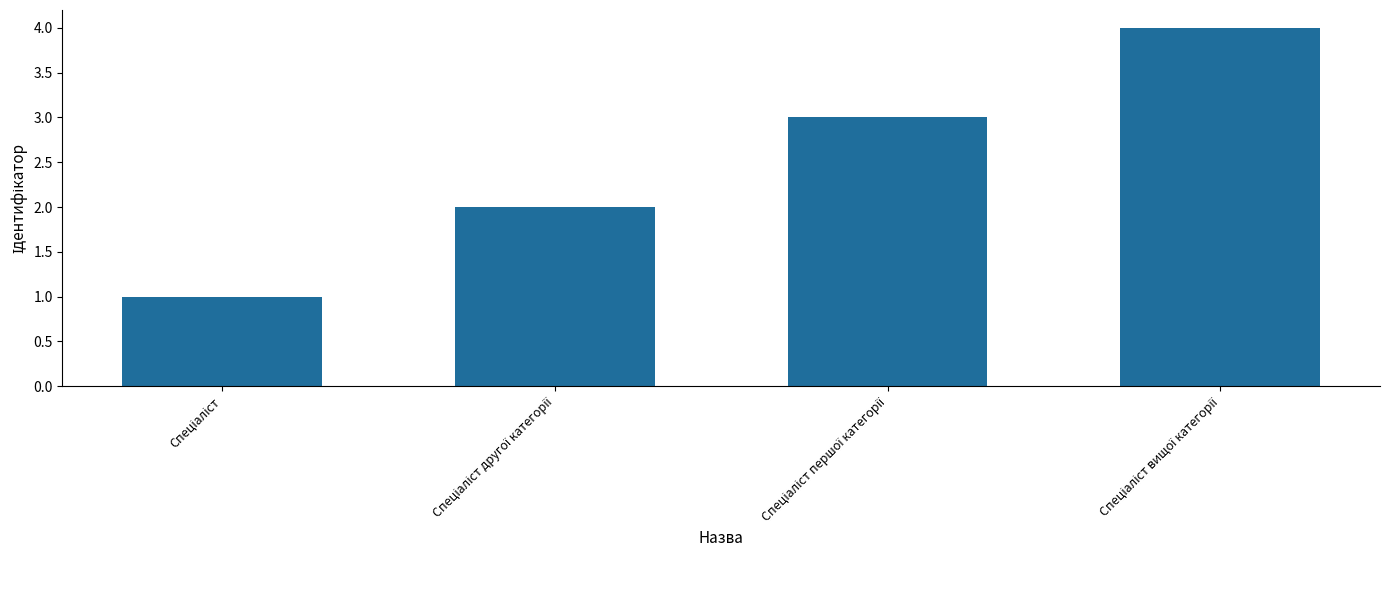

What is the sum of all values?

10